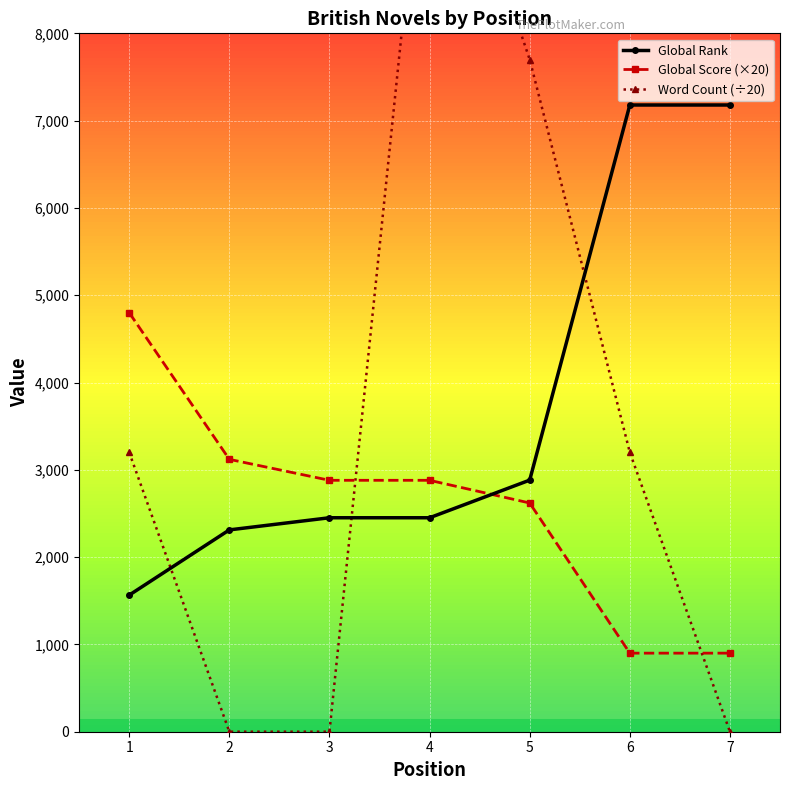

How many lines are shown in the chart?

3